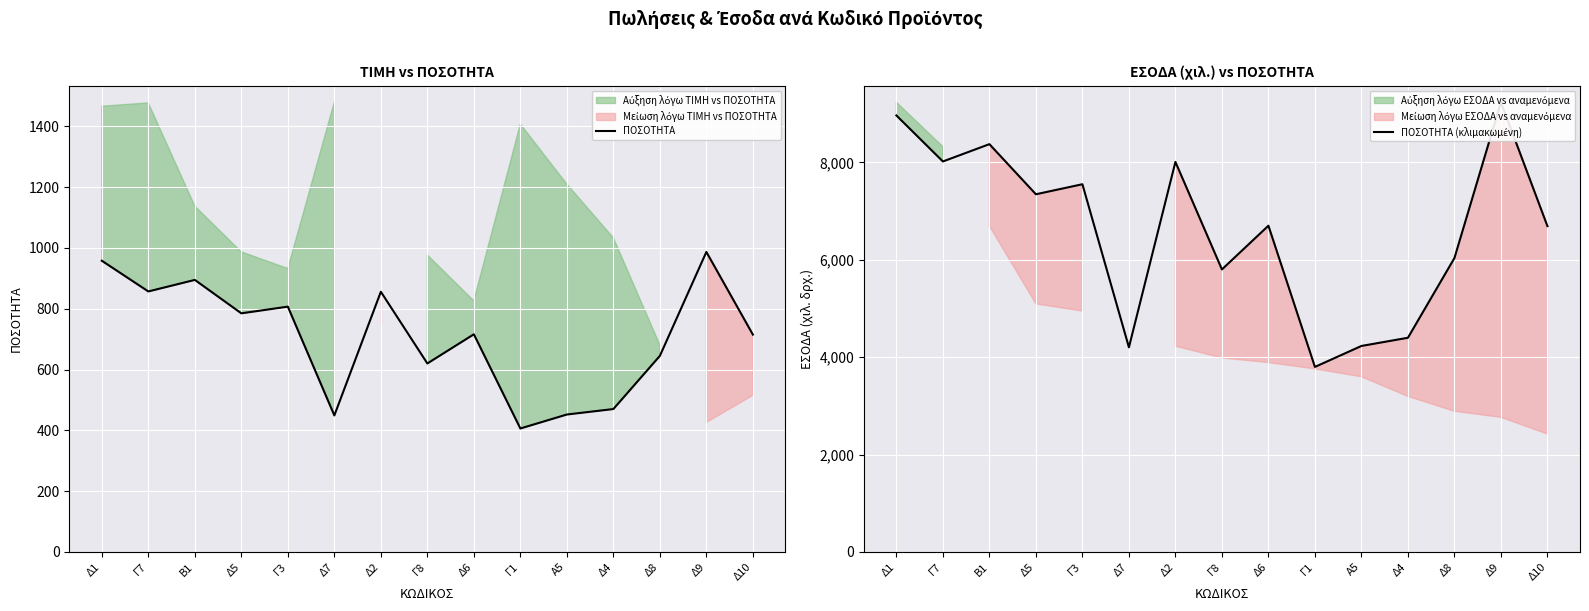

Where is the first local minimum for ΠΟΣΟΤΗΤΑ?

Γ7